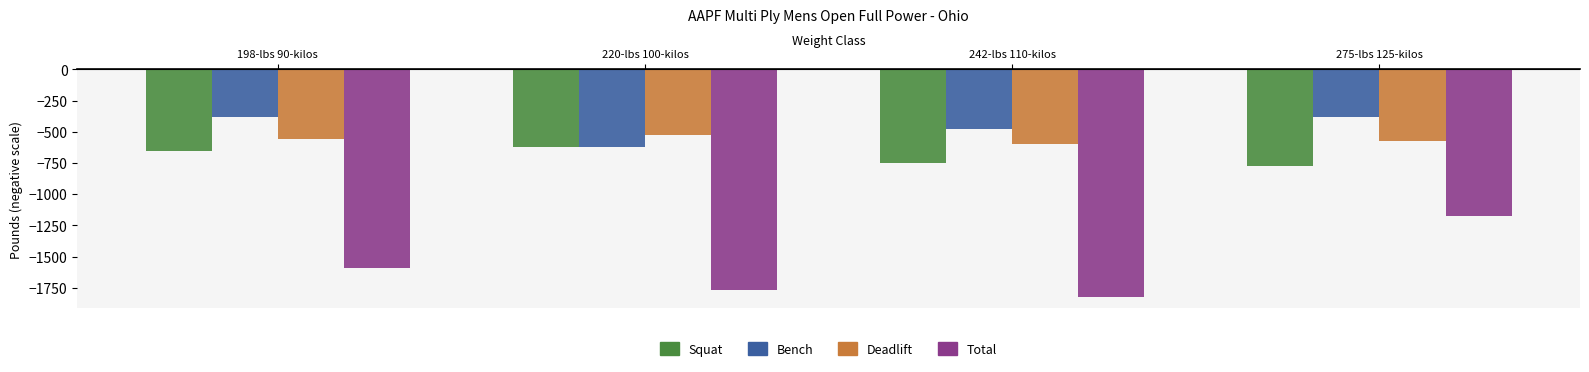

Reading right to left, extract all data points from this chart.

Squat: -775	-750	-625	-655
Bench: -385	-475	-620	-385
Deadlift: -570	-600	-525	-555
Total: -1175	-1825	-1770	-1595